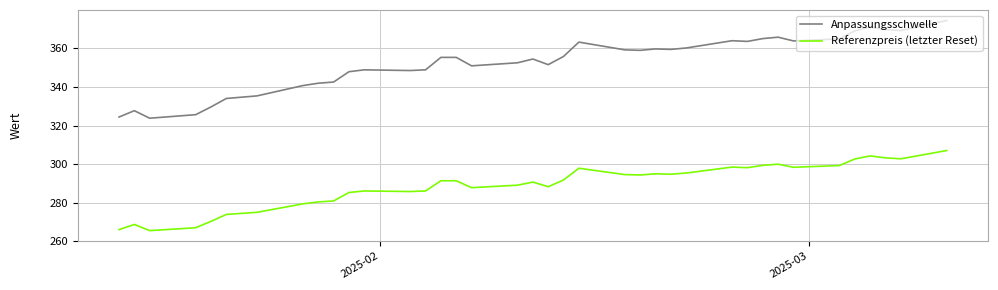

In Referenzpreis (letzter Reset), how many points are higher than both neighbors (excluding endpoints)?

8